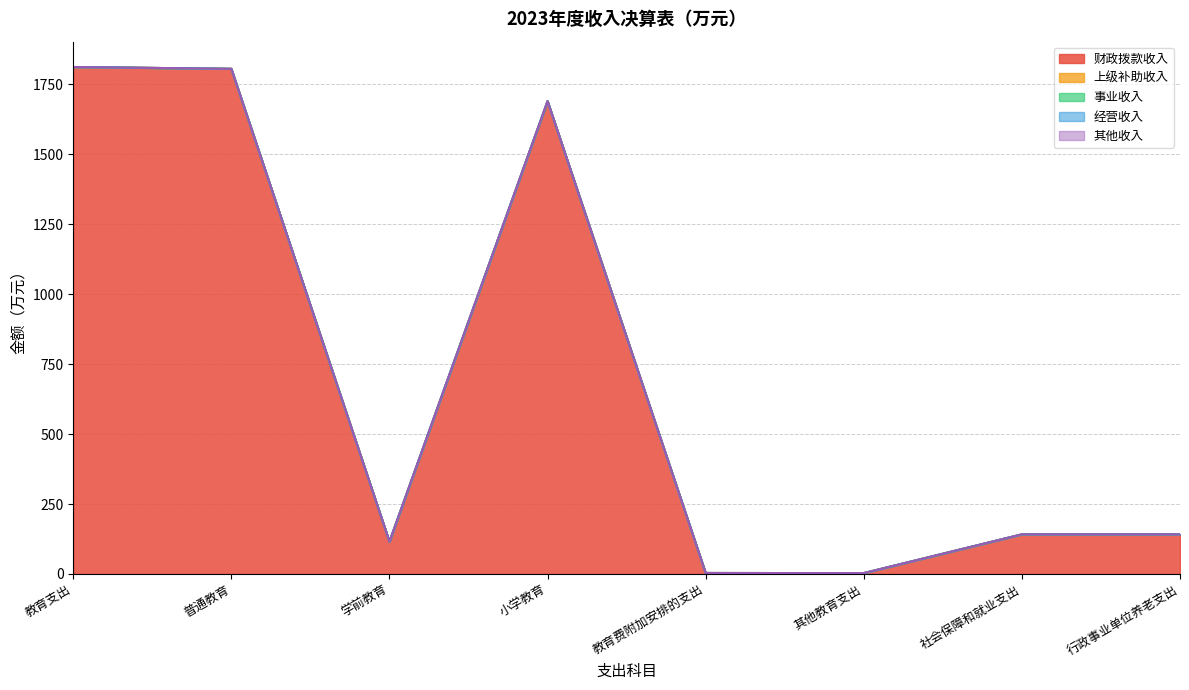

What is the total value across all series at 教育费附加安排的支出?

3.5